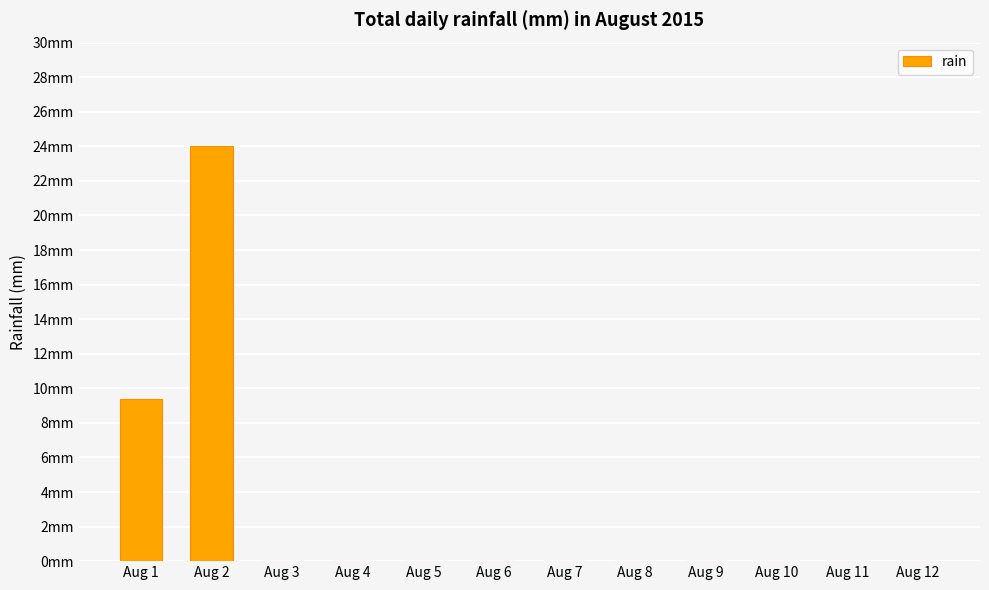

What is the greatest value displayed?

24.0